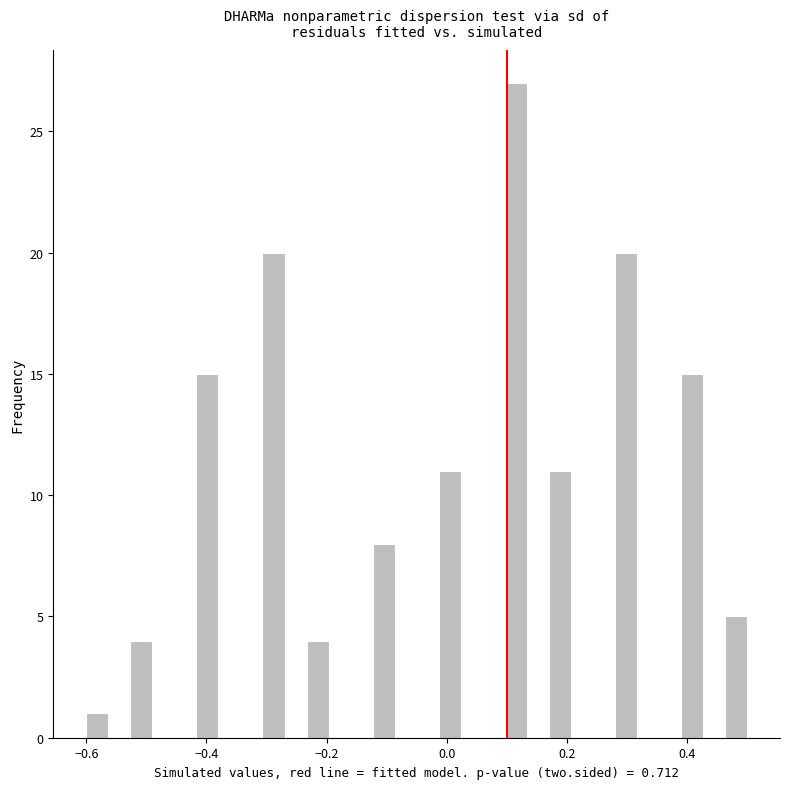

Read against the x-axis, roughly where is the centre of the tallest bar?

0.12